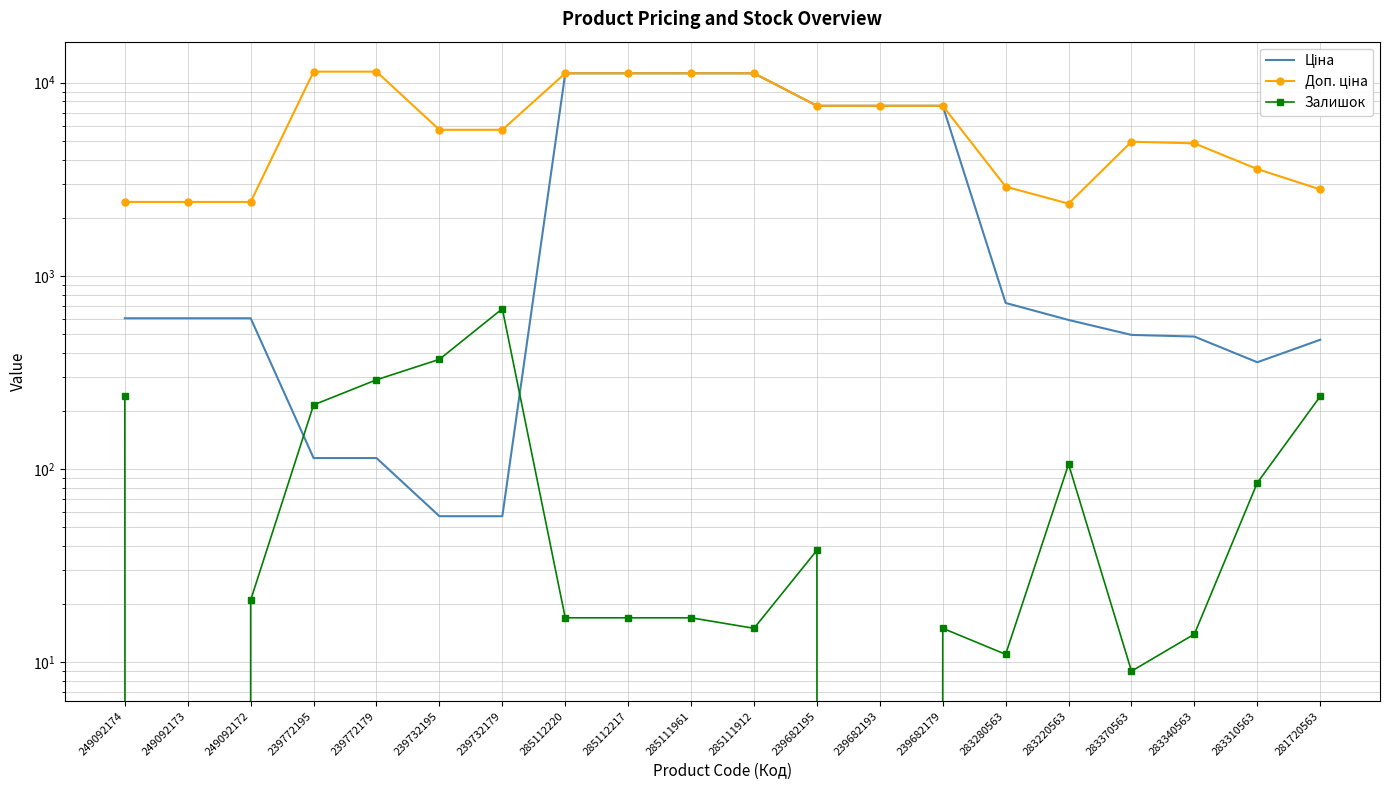

List the series in order of their peak value, highest first.

Доп. ціна, Ціна, Залишок